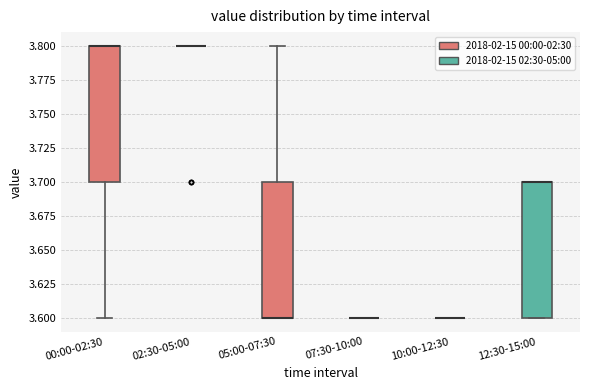

Reading left to right, read every box against the y-axis: the position of its median line, the range the box covers, and the ends of its whiskers. The values are not printed on the chart, so give them approximately, as read against the axis.

00:00-02:30: median 3.8 (drawn on the box's upper edge), box 3.7 to 3.8, whiskers 3.6 to 3.8
02:30-05:00: box collapsed to a line at 3.8, whiskers 3.8 to 3.8
05:00-07:30: median 3.6 (drawn on the box's lower edge), box 3.6 to 3.7, whiskers 3.6 to 3.8
07:30-10:00: box collapsed to a line at 3.6, whiskers 3.6 to 3.6
10:00-12:30: box collapsed to a line at 3.6, whiskers 3.6 to 3.6
12:30-15:00: median 3.7 (drawn on the box's upper edge), box 3.6 to 3.7, whiskers 3.6 to 3.7